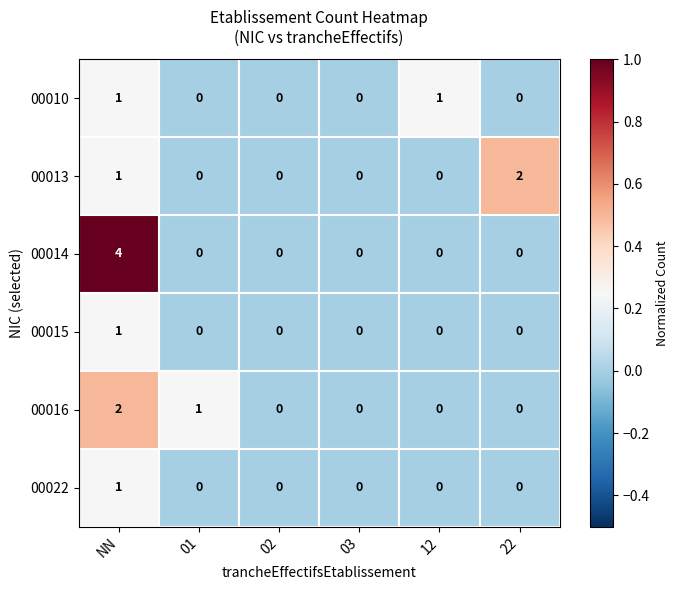

Which series changed the most between 02 and 22?

00013